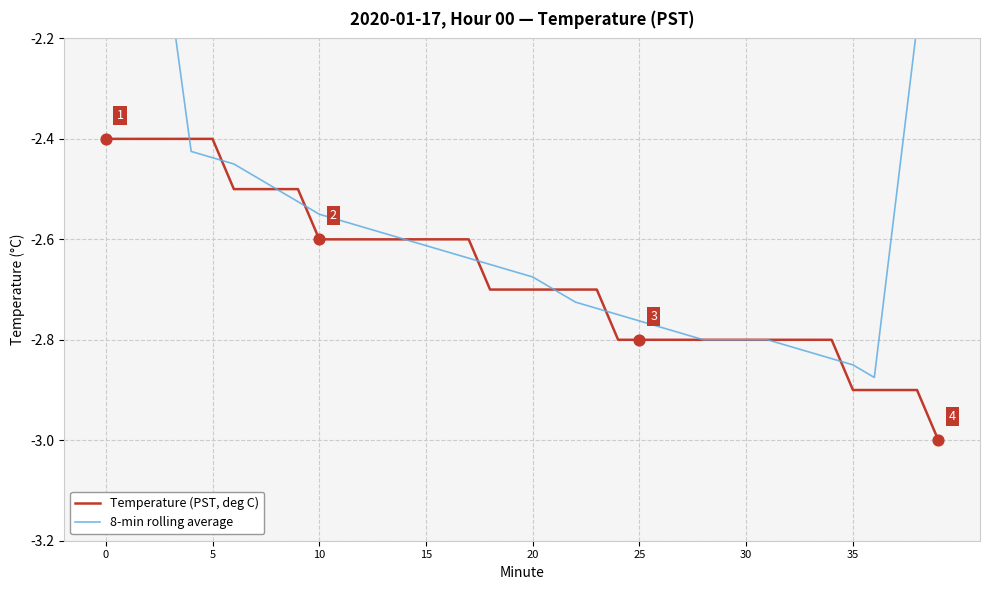

Is the value of 8-min rolling average at 17 greater than the value of Temperature (PST, deg C) at 32?

Yes